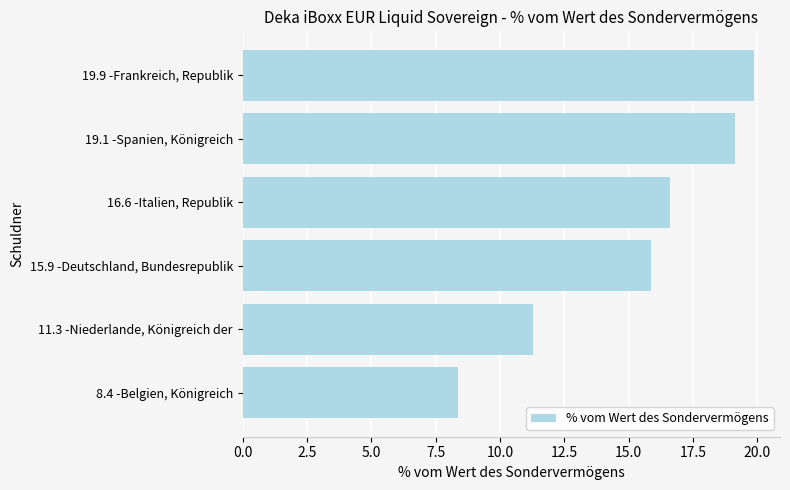

List the labels in order of value, smallest first.

8.4 -Belgien, Königreich, 11.3 -Niederlande, Königreich der, 15.9 -Deutschland, Bundesrepublik, 16.6 -Italien, Republik, 19.1 -Spanien, Königreich, 19.9 -Frankreich, Republik